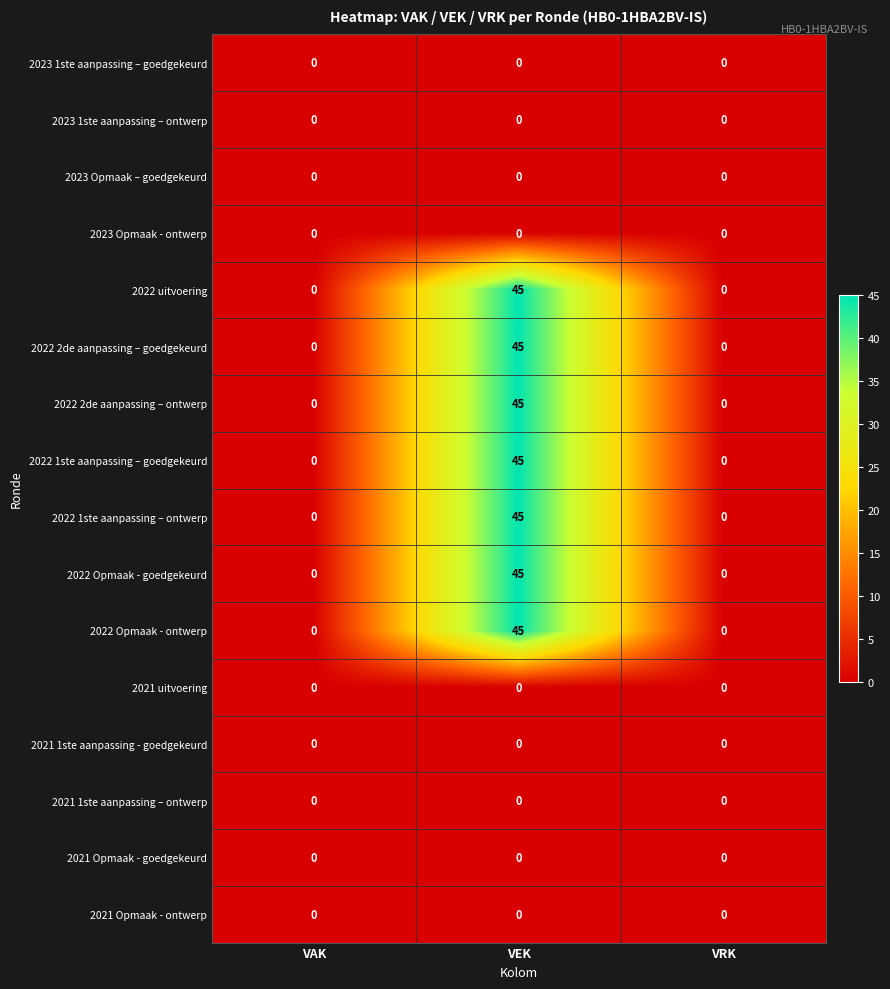

At which category is the sum across all series the highest?

VEK